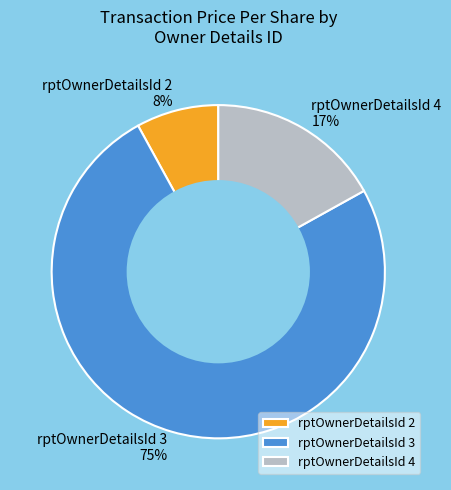

Which has a higher value, rptOwnerDetailsId 3 or rptOwnerDetailsId 2?

rptOwnerDetailsId 3